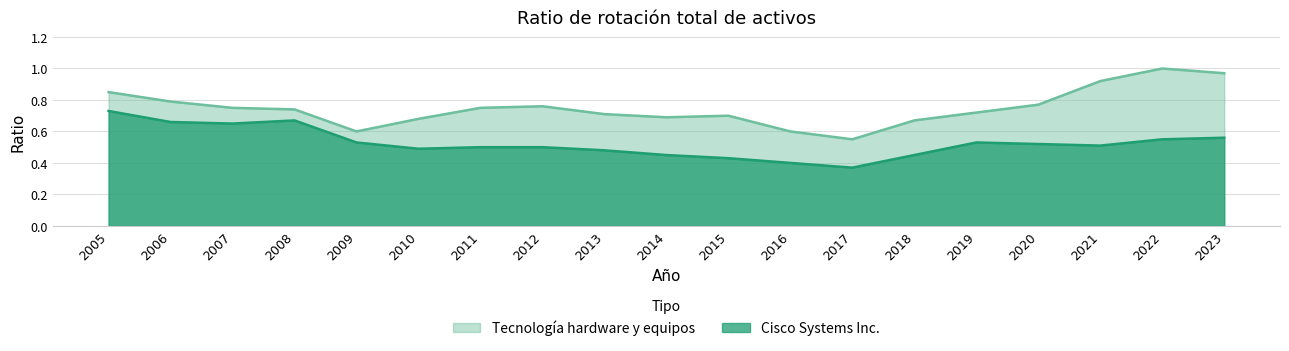

How many lines are shown in the chart?

2